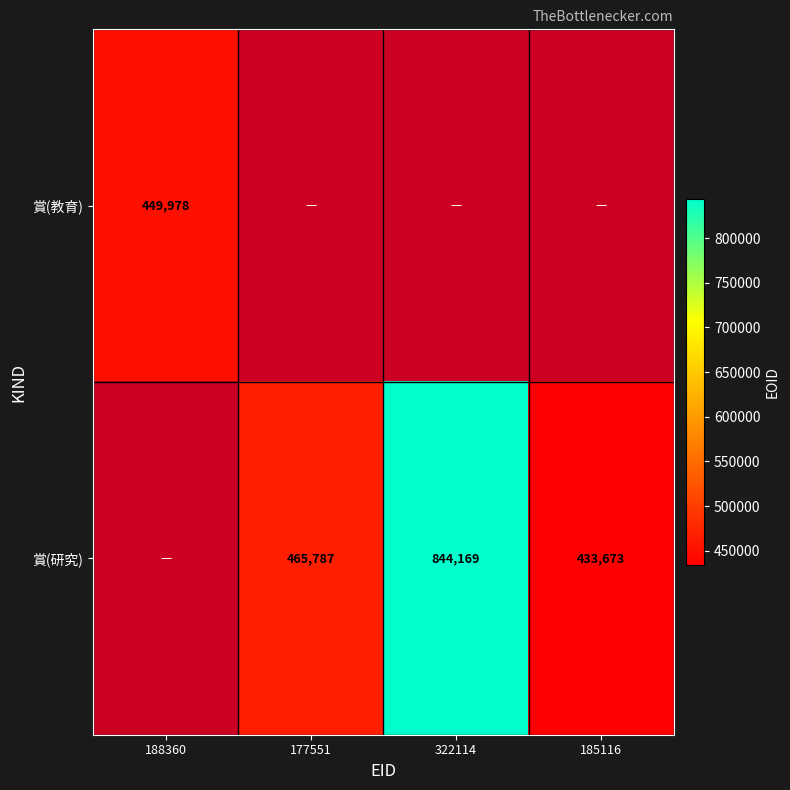

How many positive values does the 賞(教育) series have?

1